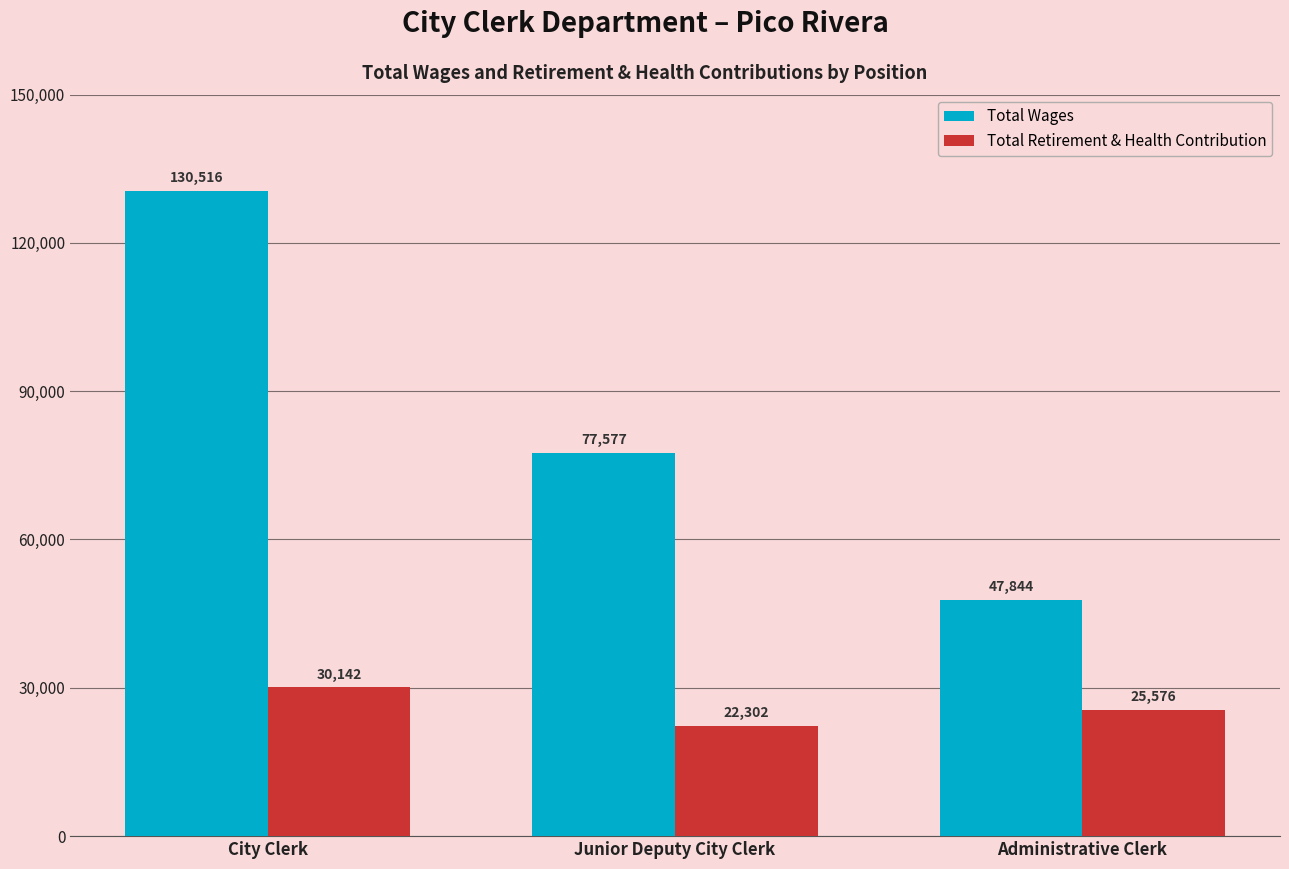

Where does the Total Retirement & Health Contribution series first go above 25576?

City Clerk